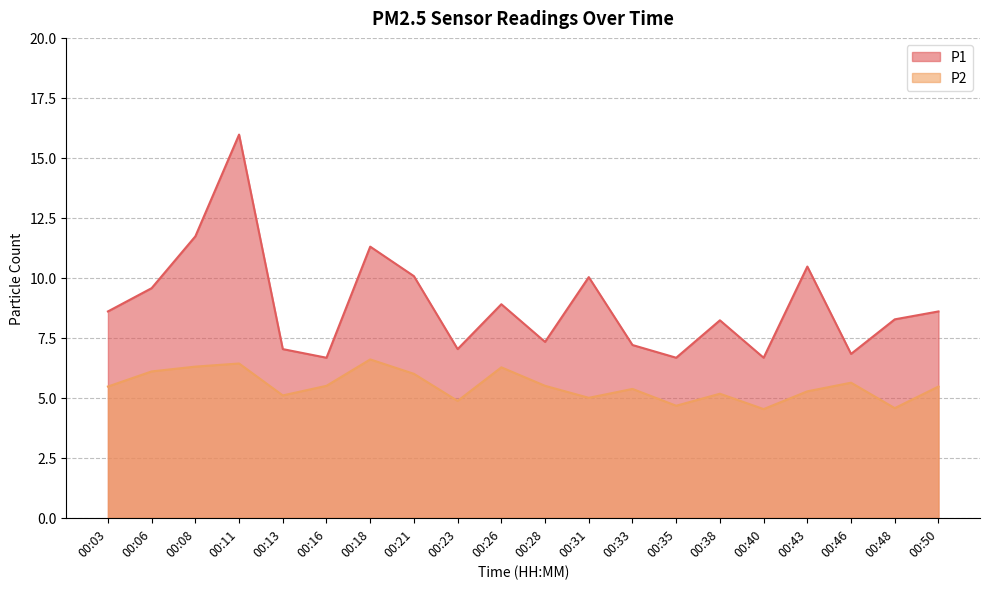

Does the chart have visible grid lines?

Yes